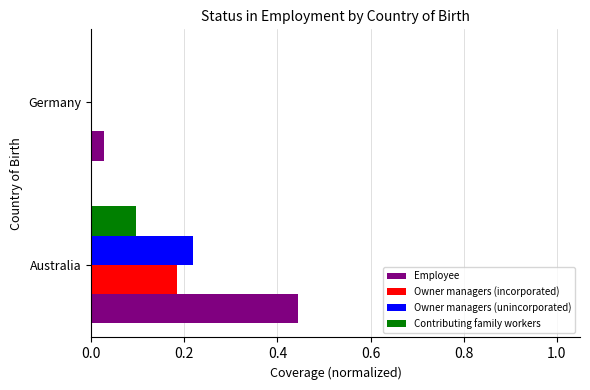

What are all the series names shown in the legend?

Employee, Owner managers (incorporated), Owner managers (unincorporated), Contributing family workers